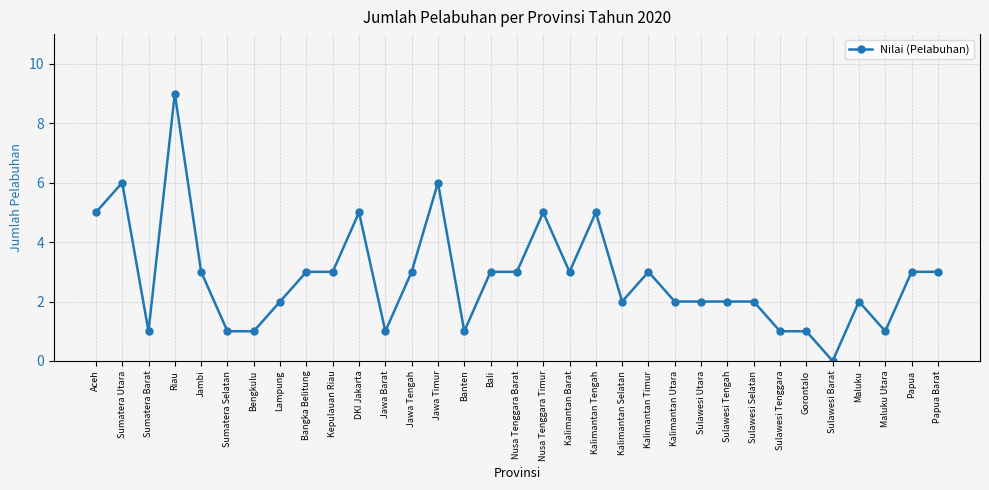

The chart shows a value of 5 at DKI Jakarta. True or false?

True